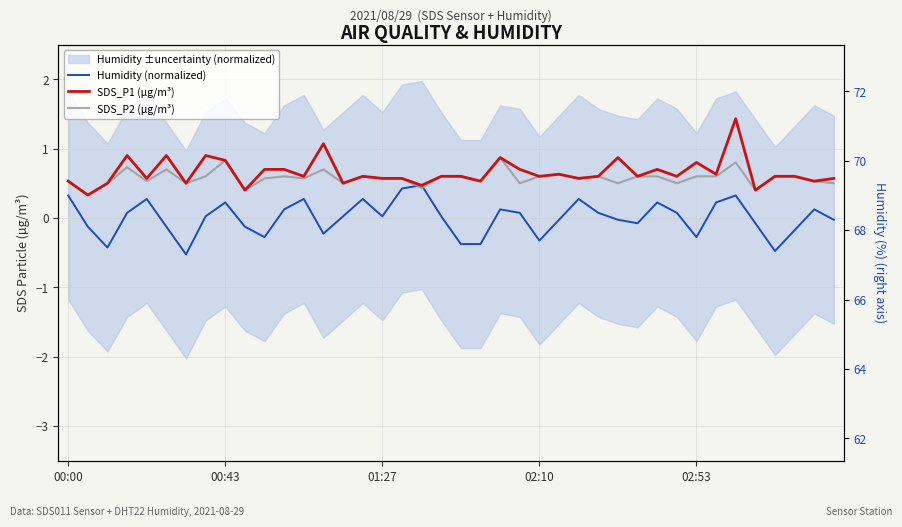

Is it true that SDS_P2 (µg/m³) equals 0.5 at 23?

True